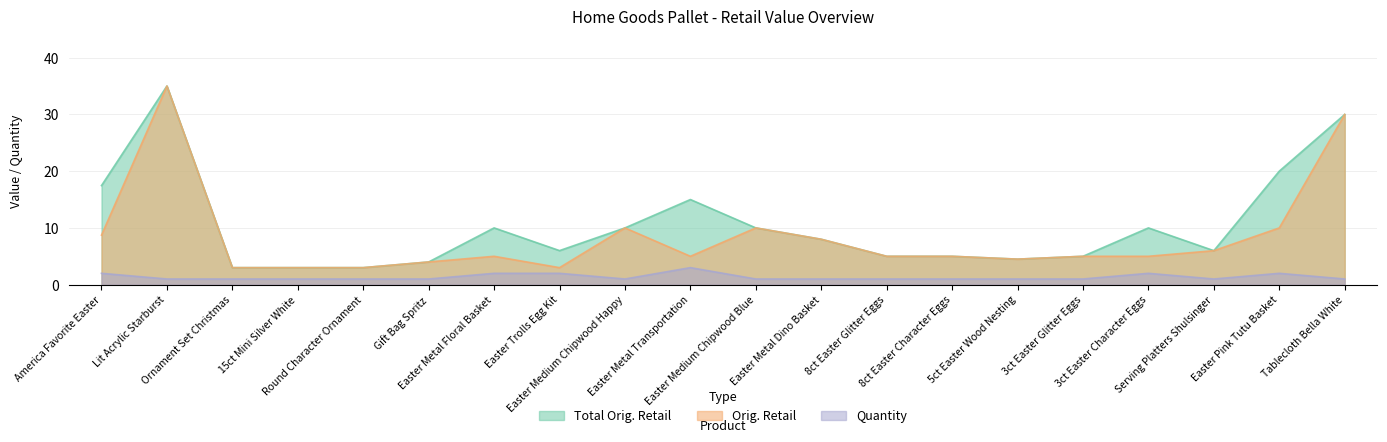

Where is Total Orig. Retail nearest to the value 19?

Easter Pink Tutu Basket